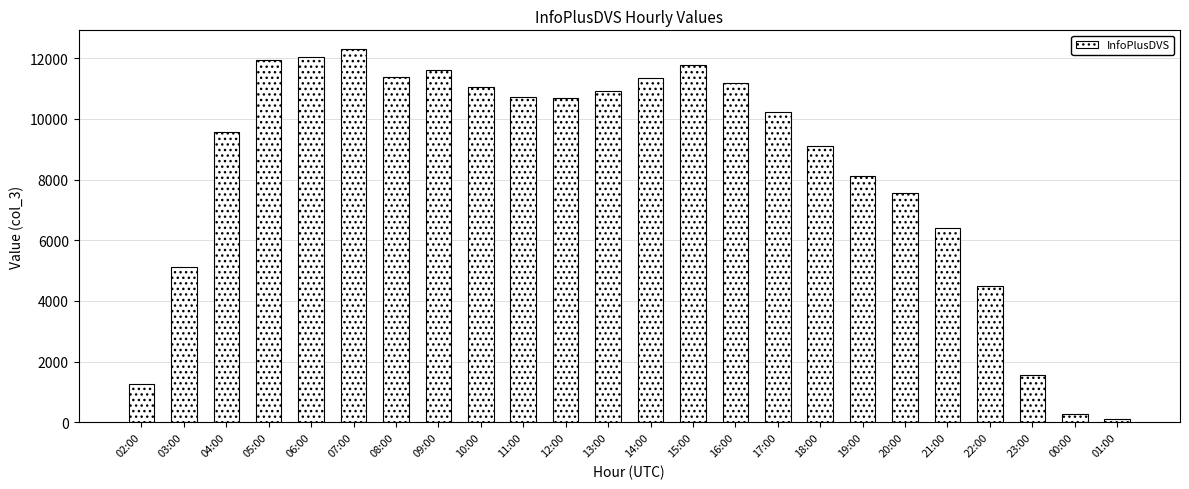

What is the change in value from 02:00 to 11:00?

+9446